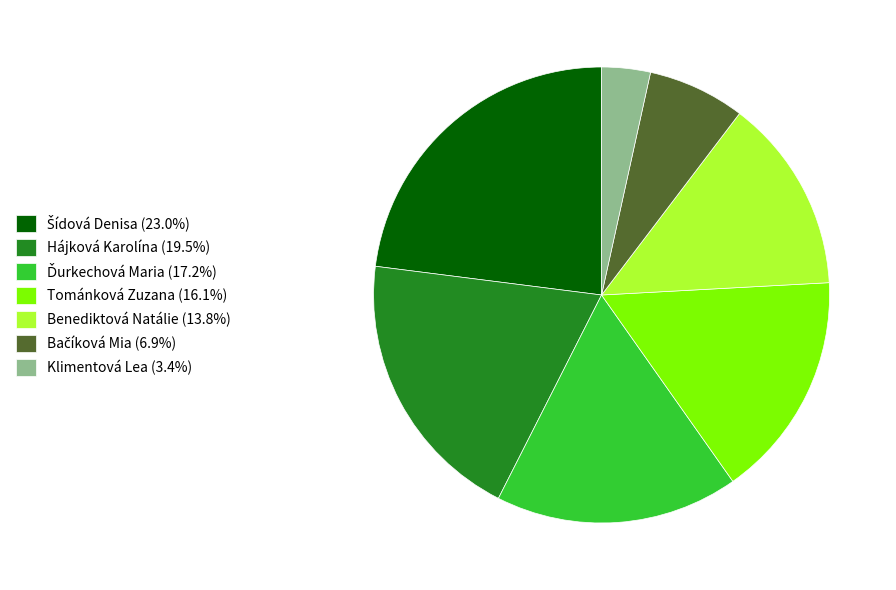

Does Benediktová Natálie (13.8%) represent more than half of the total?

No